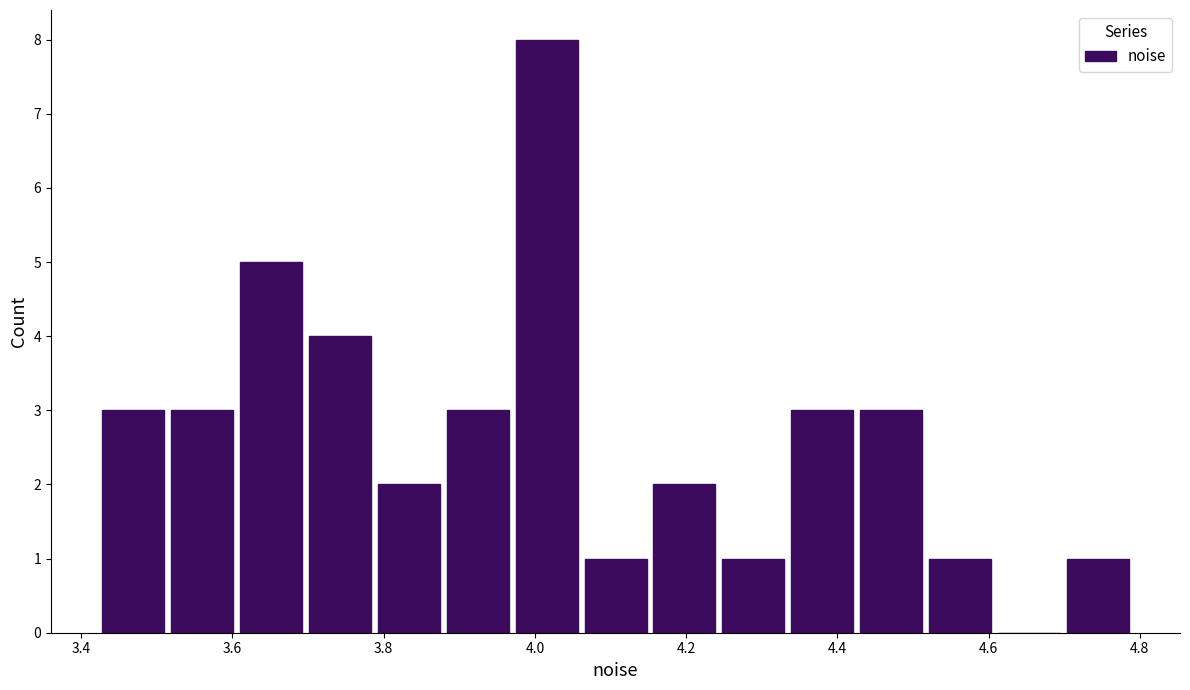

What is the height of the bar covering 4.16 to 4.24 on the x-axis? Neither the bar edges nor the heights are printed on the chart, so give them approximately, as read against the axes.

2